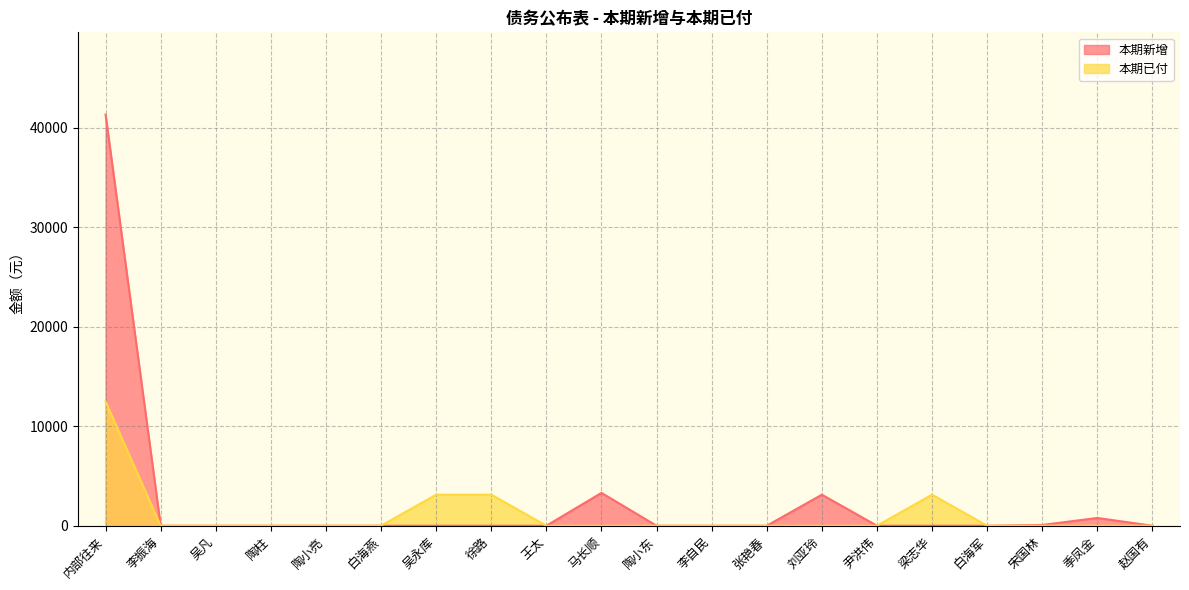

True or false: 本期已付 has a value of -6571.3 at 马长顺.

False